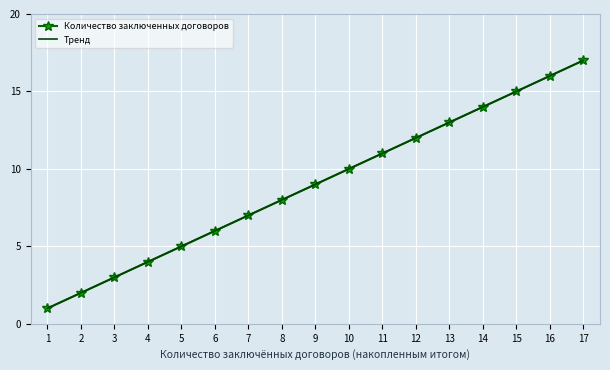

Rank the series by their maximum value, from lowest to highest.

Количество заключенных договоров, Тренд